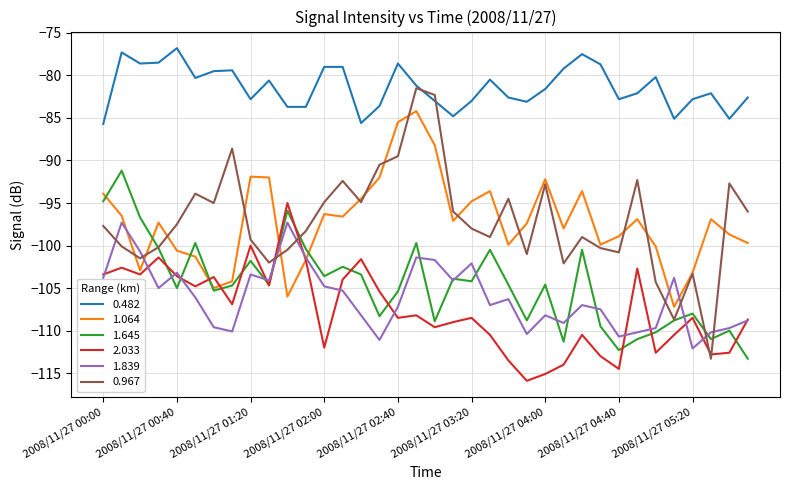

Which series has the largest total across all categories?

0.482